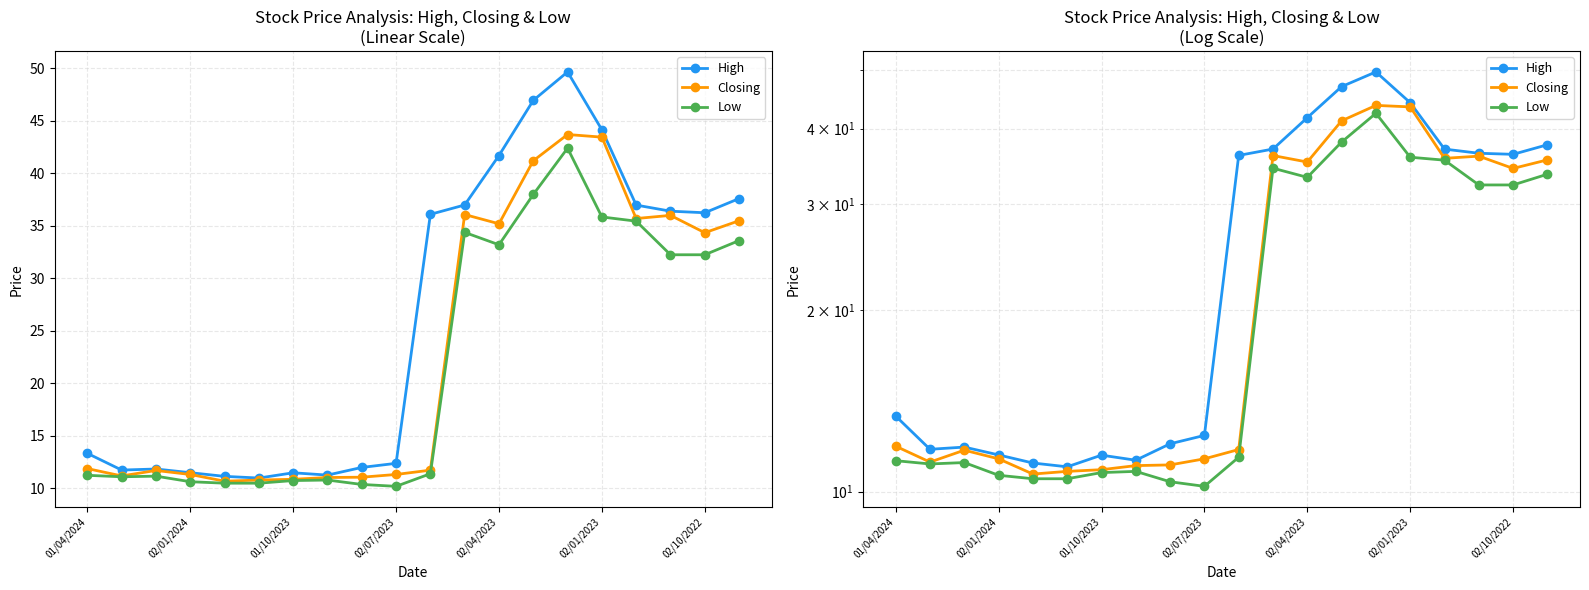

At which category does the chart reach its peak across all series?

14